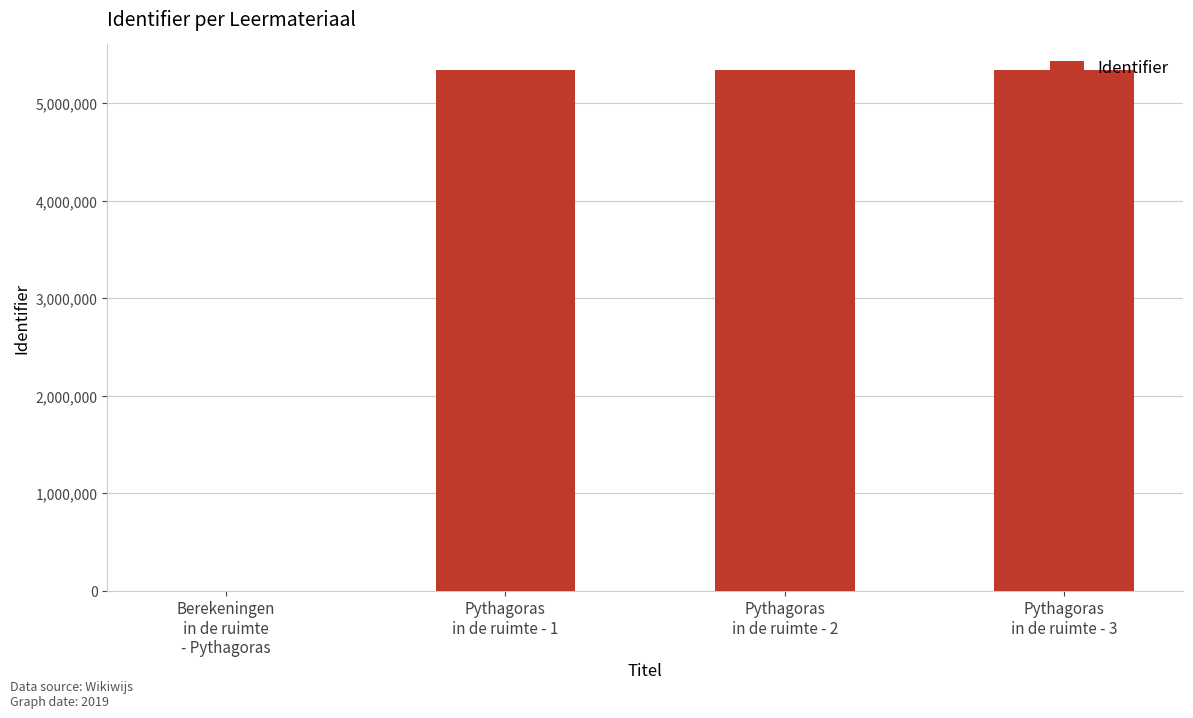

At which label is the value closest to 2668533?

Pythagoras
in de ruimte - 1